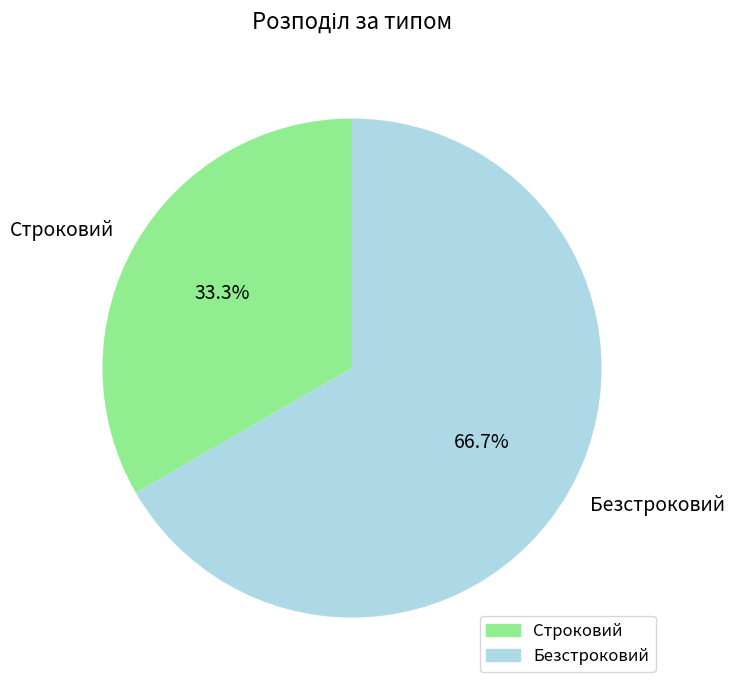

Which has a higher value, Строковий or Безстроковий?

Безстроковий